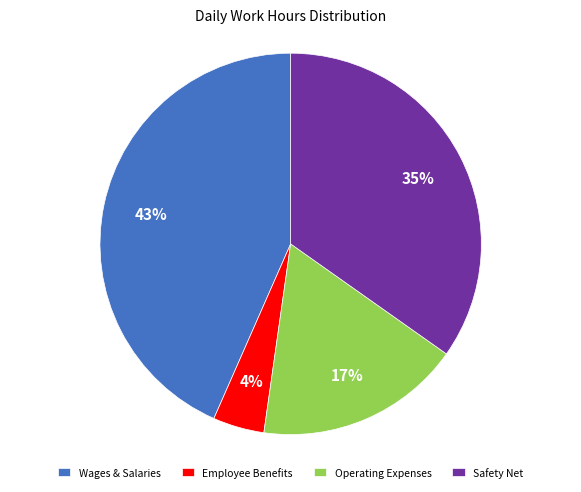

Is the sum of Wages & Salaries and Operating Expenses greater than half?

Yes